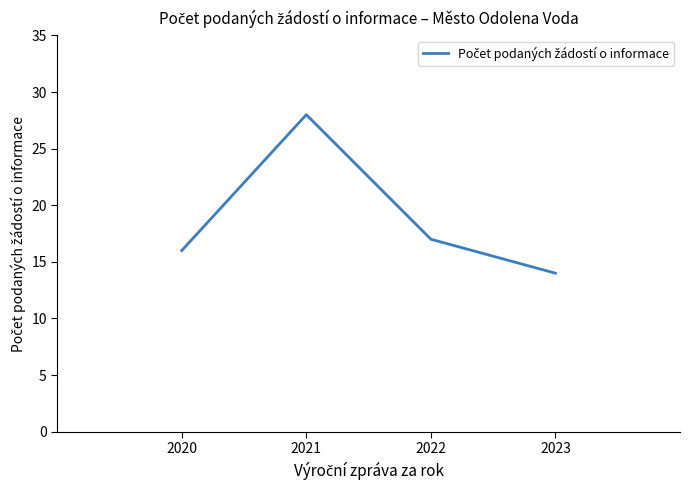

Read the value at 2021, to the nearest 5.

30